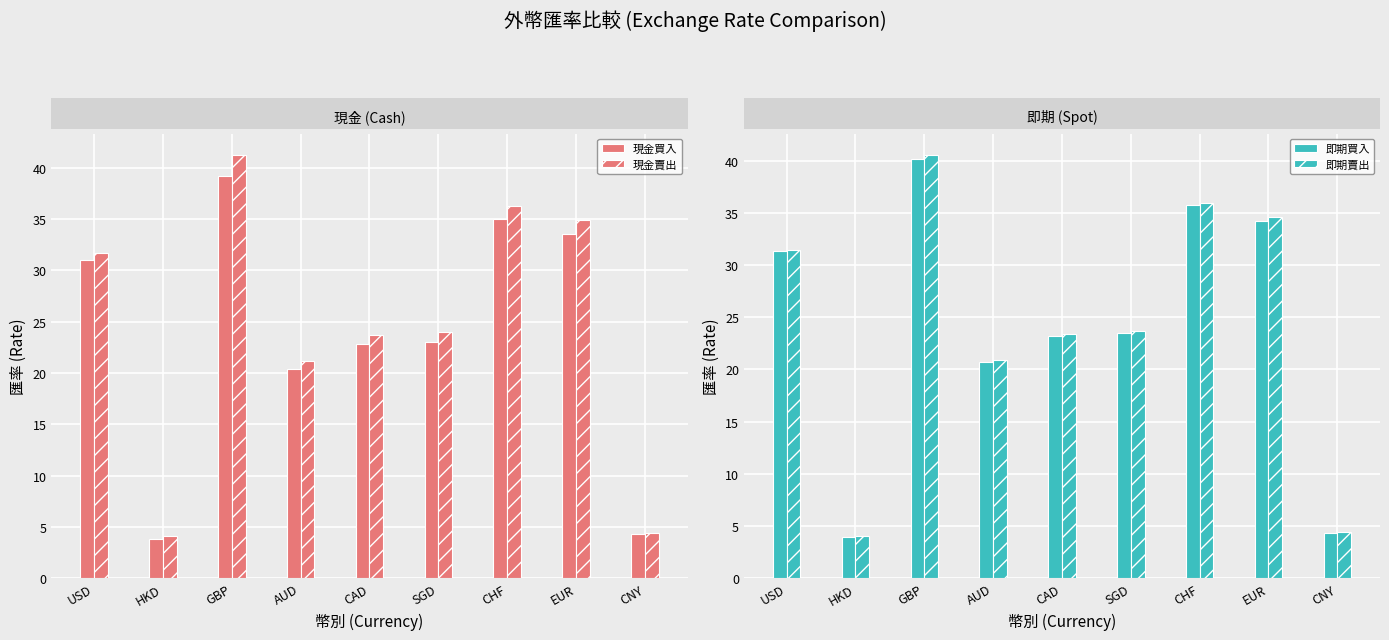

Reading left to right, list all the values displayed in this chart.

現金買入: 31.0	3.9	39.2	20.4	22.8	23.1	35.1	33.6	4.3
現金賣出: 31.7	4.1	41.3	21.2	23.7	24.0	36.3	34.9	4.4
即期買入: 31.4	4.0	40.2	20.7	23.2	23.5	35.7	34.2	4.3
即期賣出: 31.5	4.0	40.6	20.9	23.4	23.7	36.0	34.6	4.4